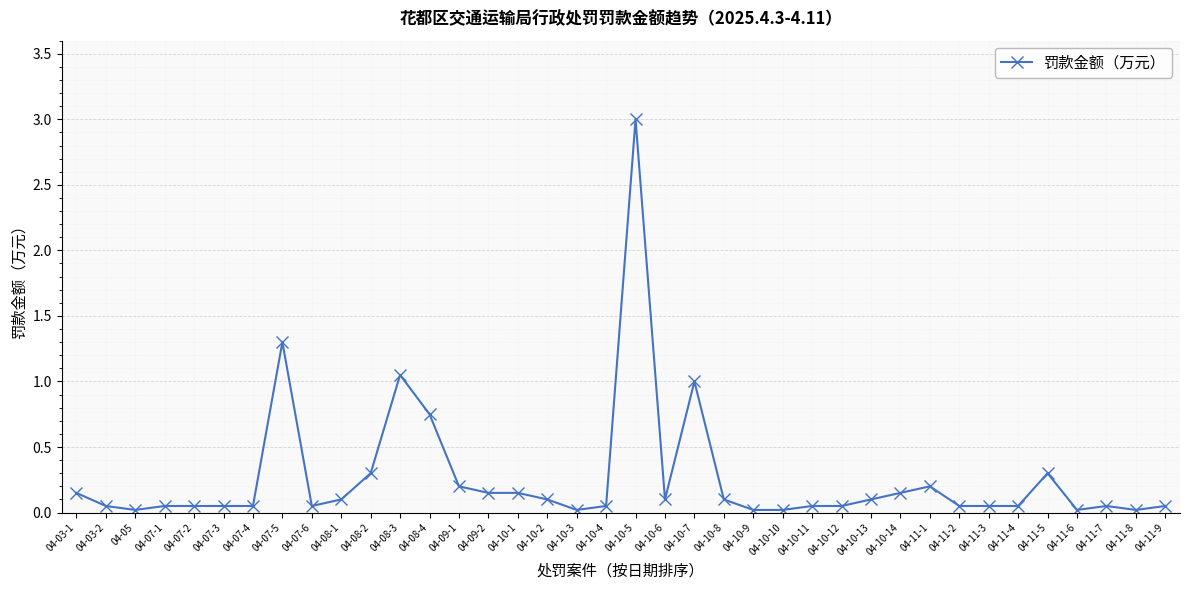

Which label corresponds to the largest value in the chart?

04-10-5